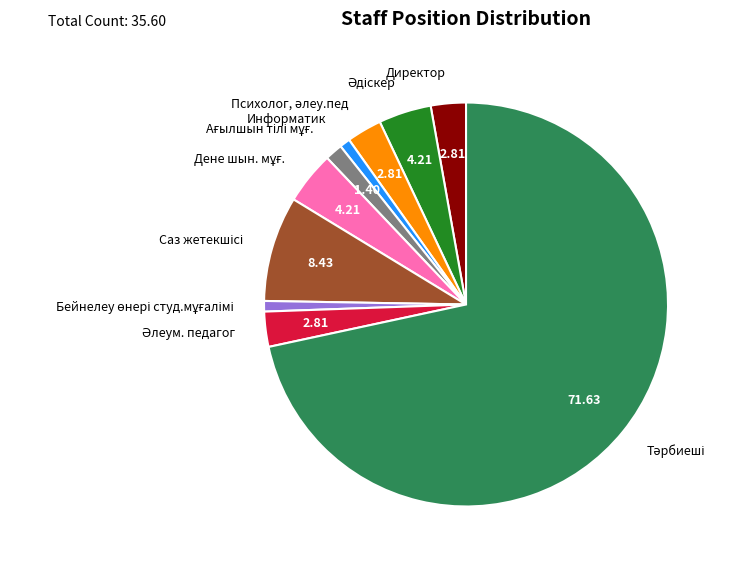

Is there any slice that represents more than half of the pie?

Yes